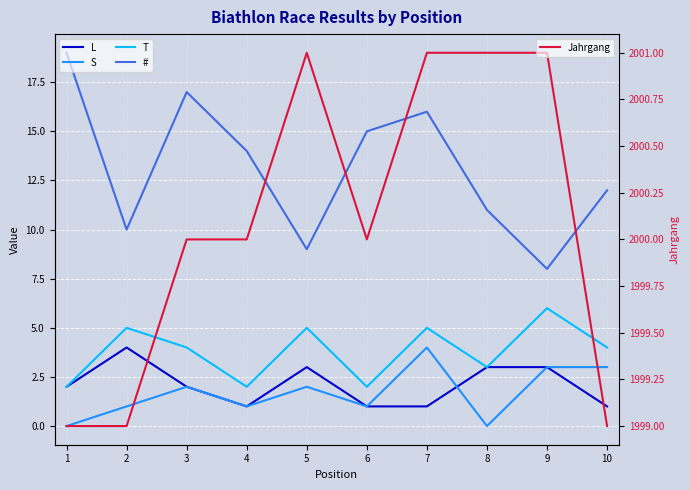

Reading left to right, transcribe all the data shown in this chart.

L: 1=2	2=4	3=2	4=1	5=3	6=1	7=1	8=3	9=3	10=1
S: 1=0	2=1	3=2	4=1	5=2	6=1	7=4	8=0	9=3	10=3
T: 1=2	2=5	3=4	4=2	5=5	6=2	7=5	8=3	9=6	10=4
#: 1=19	2=10	3=17	4=14	5=9	6=15	7=16	8=11	9=8	10=12
Jahrgang: 1=1999	2=1999	3=2000	4=2000	5=2001	6=2000	7=2001	8=2001	9=2001	10=1999